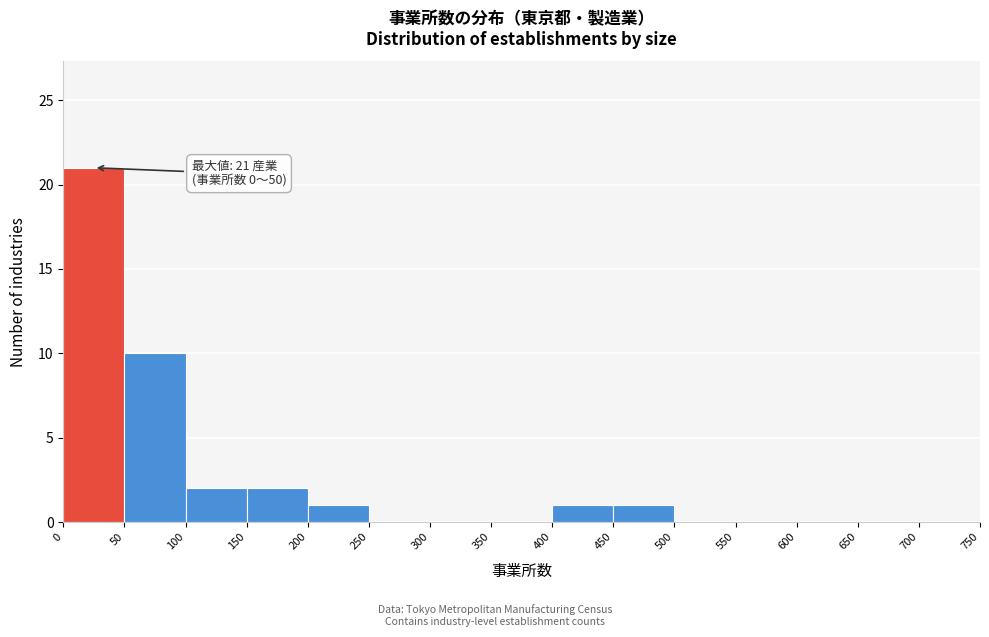

Over which range of the x-axis is the bar tallest?

0 to 50